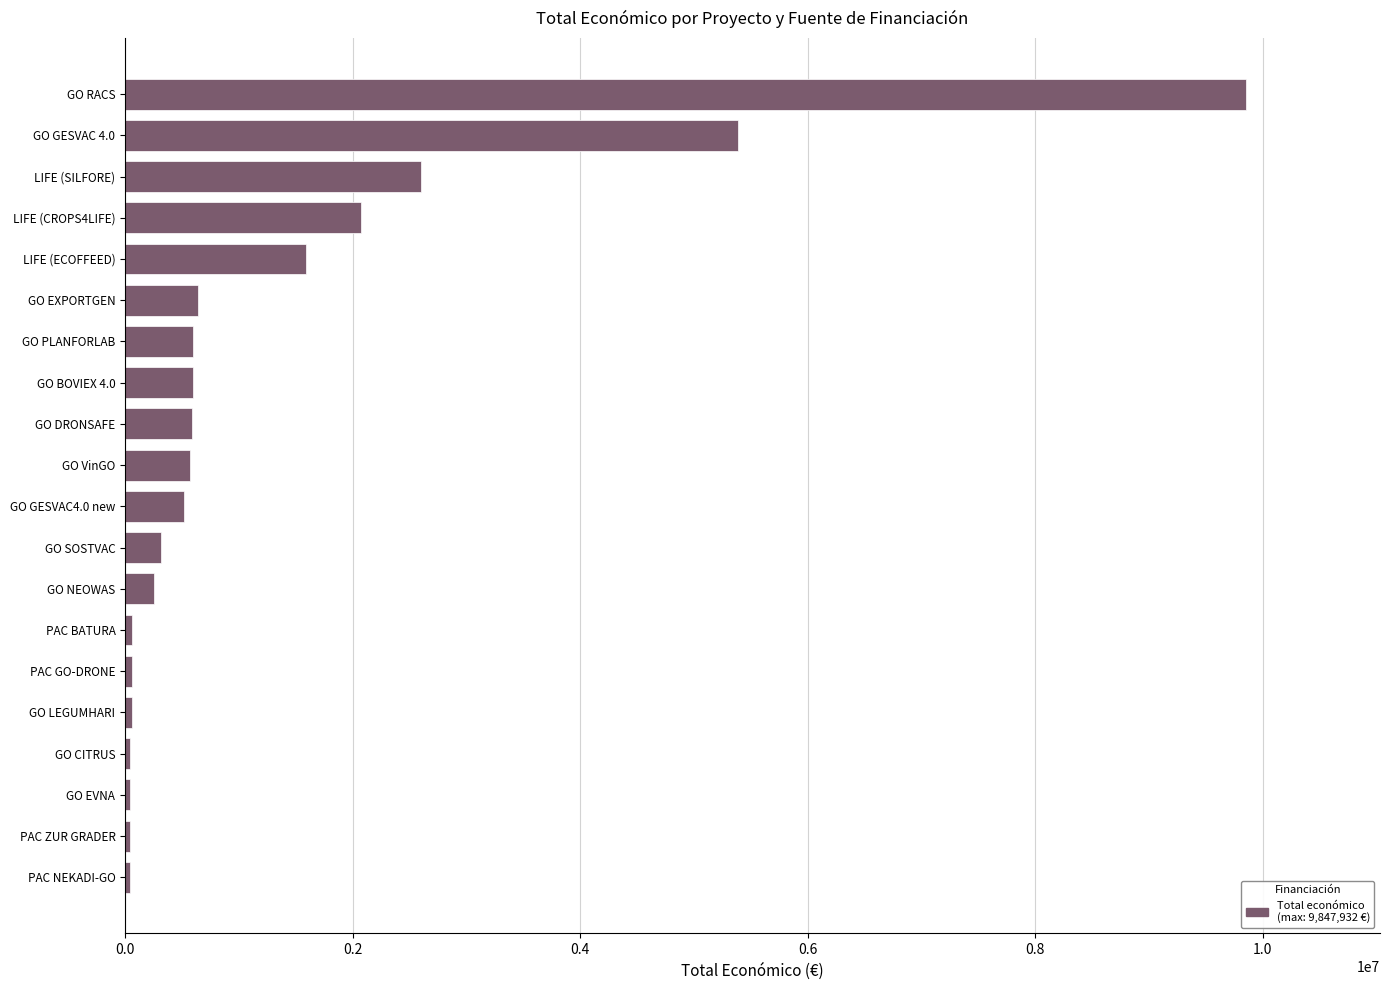

What is the ratio of the value at LIFE (ECOFFEED) to the value at GO SOSTVAC?

5.1